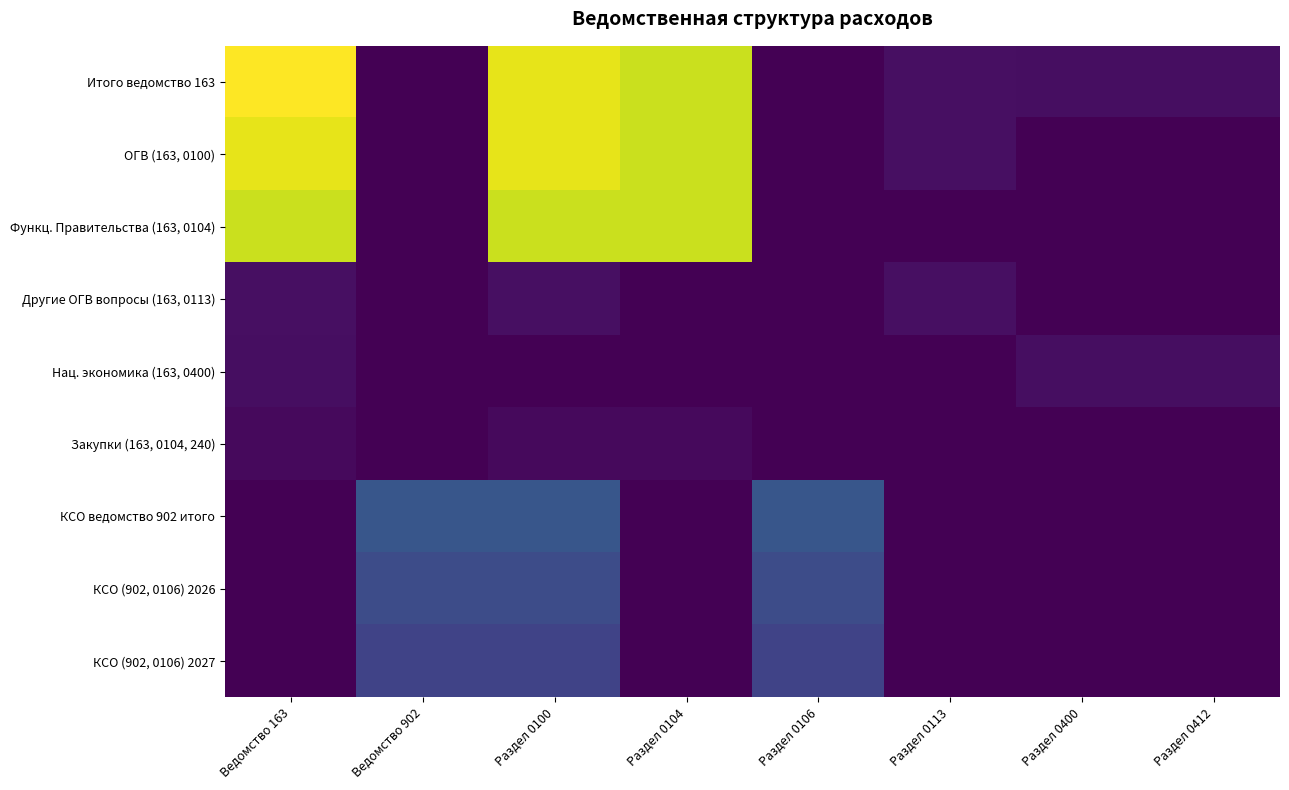

Reading left to right, extract all data points from this chart.

Итого ведомство 163: Ведомство 163=5940062.8	Ведомство 902=0.0	Раздел 0100=5720062.8	Раздел 0104=5470248.0	Раздел 0106=0.0	Раздел 0113=249814.8	Раздел 0400=220000.0	Раздел 0412=220000.0
ОГВ (163, 0100): Ведомство 163=5720062.8	Ведомство 902=0.0	Раздел 0100=5720062.8	Раздел 0104=5470248.0	Раздел 0106=0.0	Раздел 0113=249814.8	Раздел 0400=0.0	Раздел 0412=0.0
Функц. Правительства (163, 0104): Ведомство 163=5470248.0	Ведомство 902=0.0	Раздел 0100=5470248.0	Раздел 0104=5470248.0	Раздел 0106=0.0	Раздел 0113=0.0	Раздел 0400=0.0	Раздел 0412=0.0
Другие ОГВ вопросы (163, 0113): Ведомство 163=249814.8	Ведомство 902=0.0	Раздел 0100=249814.8	Раздел 0104=0.0	Раздел 0106=0.0	Раздел 0113=249814.8	Раздел 0400=0.0	Раздел 0412=0.0
Нац. экономика (163, 0400): Ведомство 163=220000.0	Ведомство 902=0.0	Раздел 0100=0.0	Раздел 0104=0.0	Раздел 0106=0.0	Раздел 0113=0.0	Раздел 0400=220000.0	Раздел 0412=220000.0
Закупки (163, 0104, 240): Ведомство 163=145000.0	Ведомство 902=0.0	Раздел 0100=145000.0	Раздел 0104=145000.0	Раздел 0106=0.0	Раздел 0113=0.0	Раздел 0400=0.0	Раздел 0412=0.0
КСО ведомство 902 итого: Ведомство 163=0.0	Ведомство 902=1581673.0	Раздел 0100=1581673.0	Раздел 0104=0.0	Раздел 0106=1581673.0	Раздел 0113=0.0	Раздел 0400=0.0	Раздел 0412=0.0
КСО (902, 0106) 2026: Ведомство 163=0.0	Ведомство 902=1390159.0	Раздел 0100=1390159.0	Раздел 0104=0.0	Раздел 0106=1390159.0	Раздел 0113=0.0	Раздел 0400=0.0	Раздел 0412=0.0
КСО (902, 0106) 2027: Ведомство 163=0.0	Ведомство 902=1190174.0	Раздел 0100=1190174.0	Раздел 0104=0.0	Раздел 0106=1190174.0	Раздел 0113=0.0	Раздел 0400=0.0	Раздел 0412=0.0